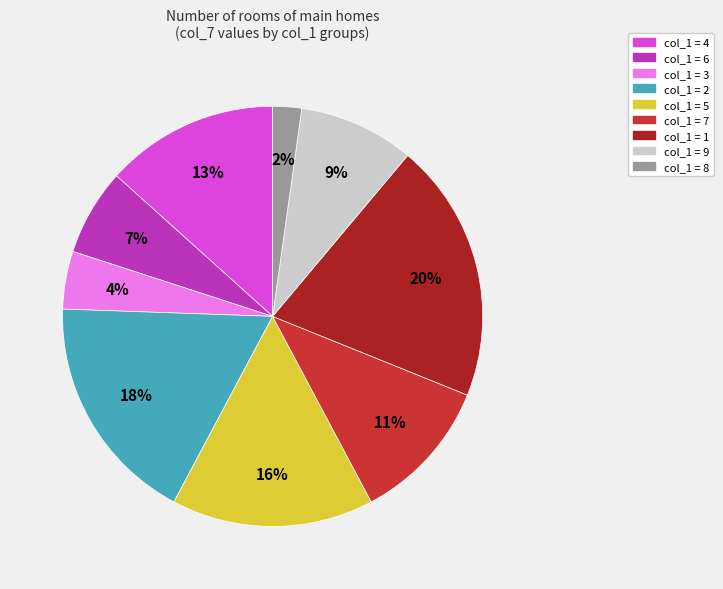

To the nearest percent, what is the difference between the largest and smallest slice percentages?

18%